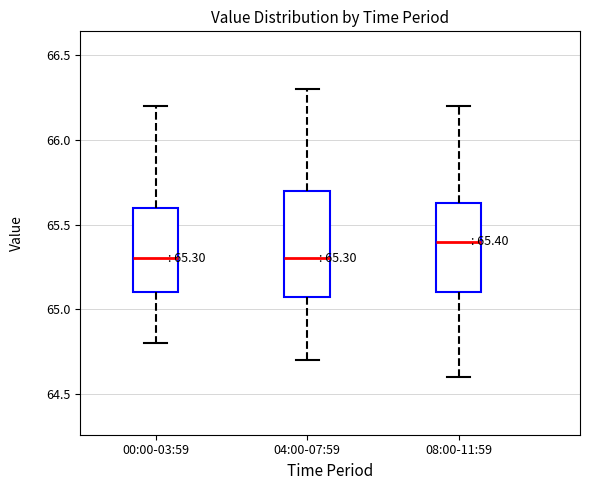

Which box's median line is the highest?

08:00-11:59